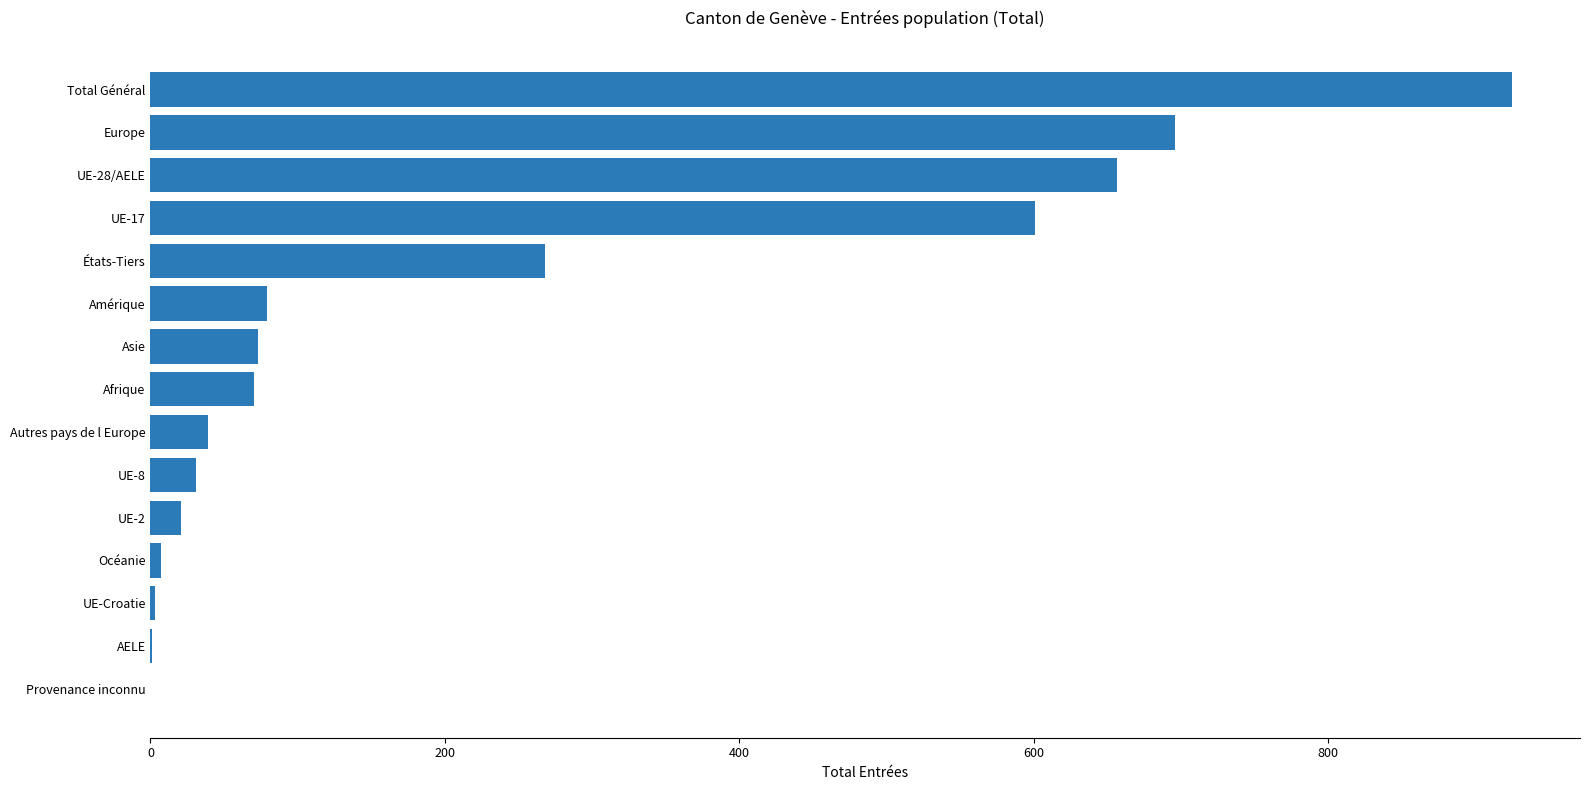

Count the number of data series in this chart.

1